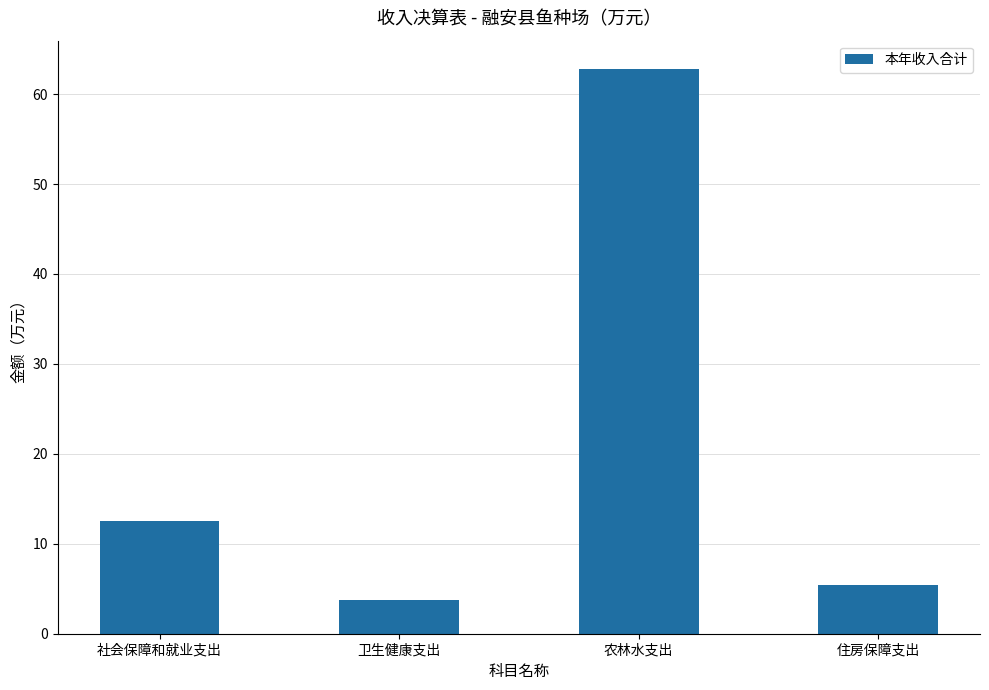

The chart shows a value of 16.5 at 社会保障和就业支出. True or false?

False